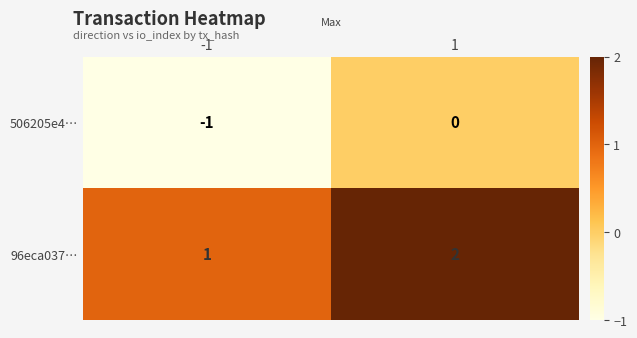

At how many categories does at least one series exceed 0?

2